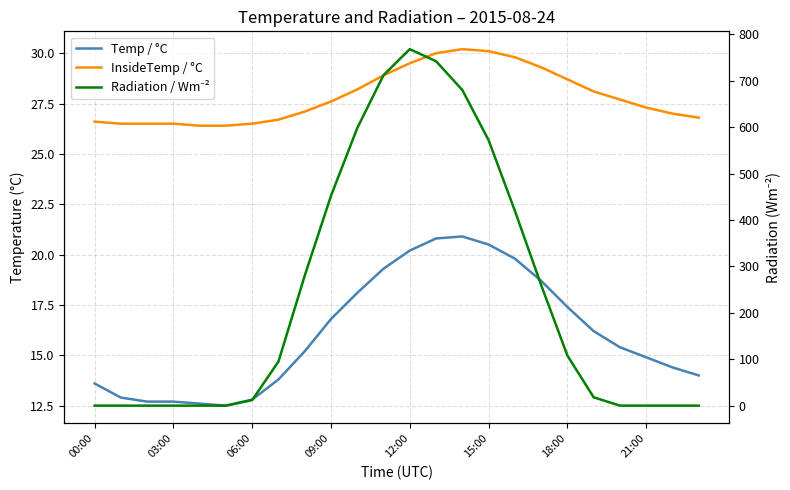

What are all the series names shown in the legend?

Temp / °C, InsideTemp / °C, Radiation / Wm⁻²